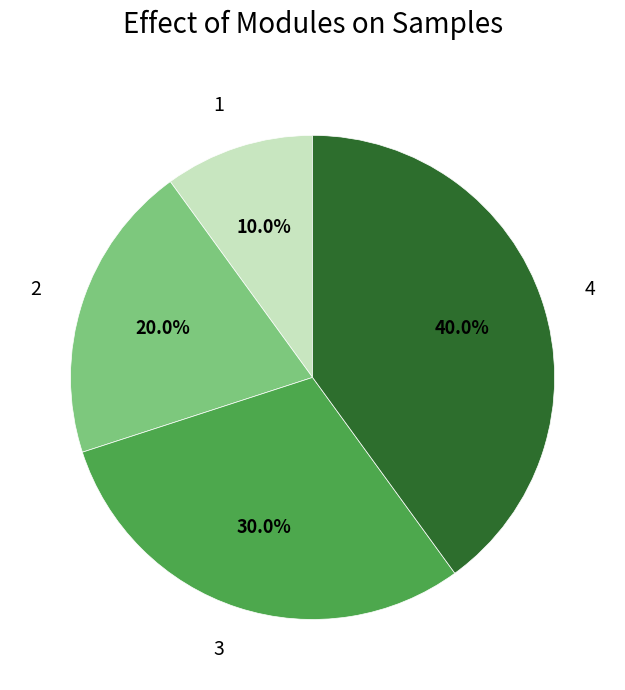

Which slice is the largest?

4